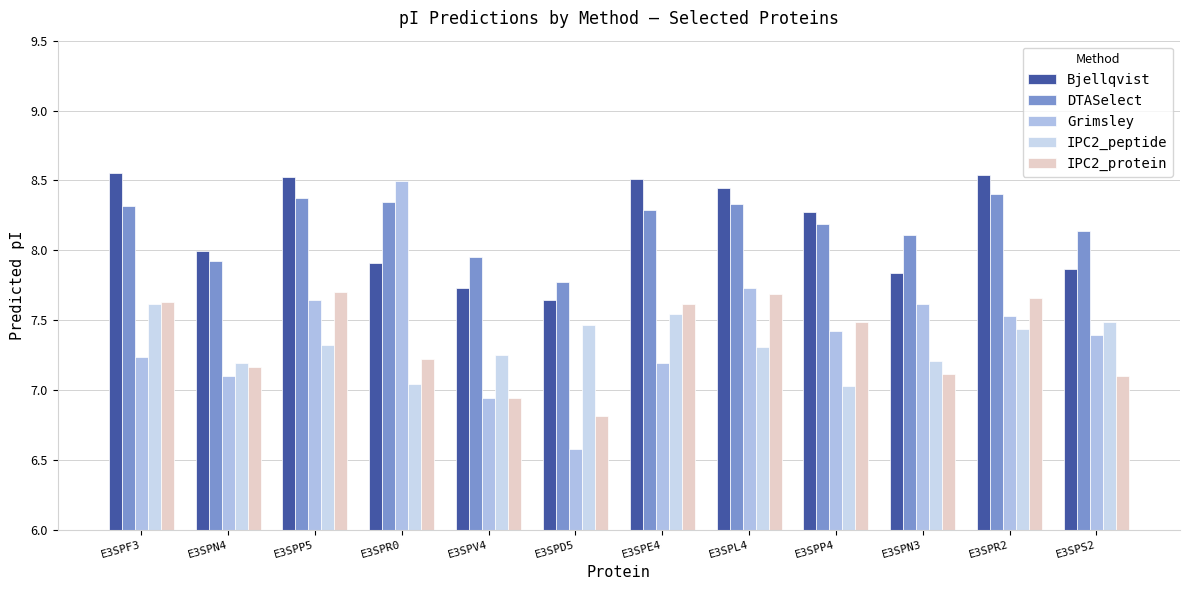

List the series in order of their peak value, highest first.

Bjellqvist, Grimsley, DTASelect, IPC2_protein, IPC2_peptide